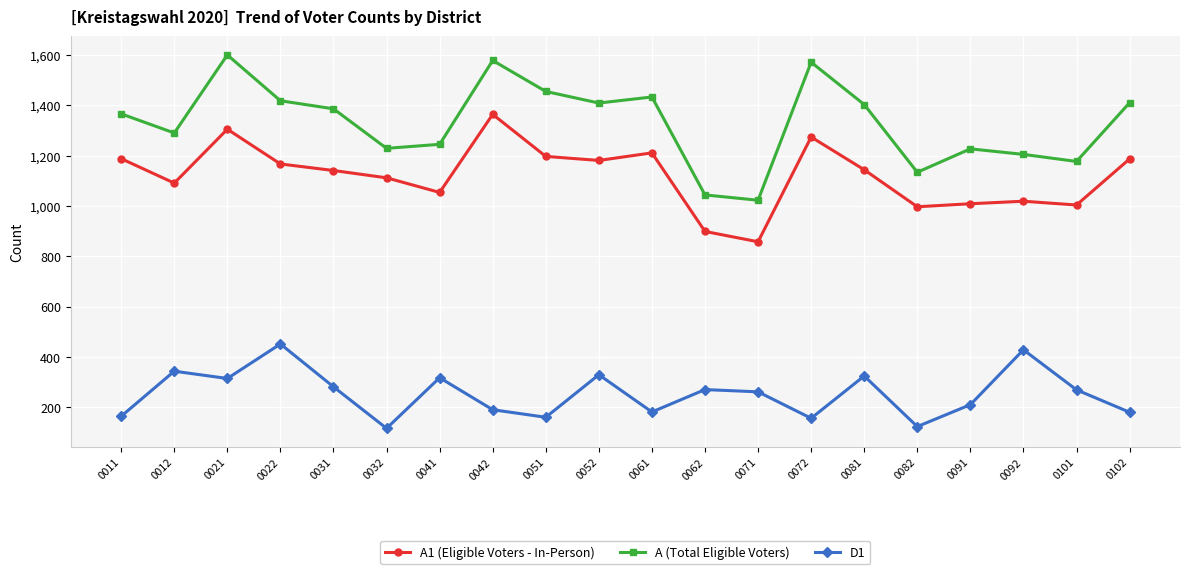

True or false: D1 and A1 (Eligible Voters - In-Person) cross at least once.

False